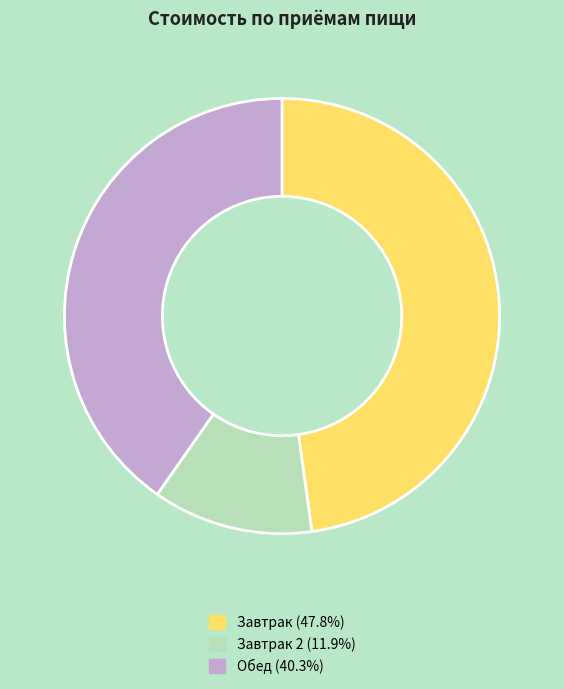

Do Завтрак 2 (11.9%) and Обед (40.3%) together represent more than half of the pie?

Yes